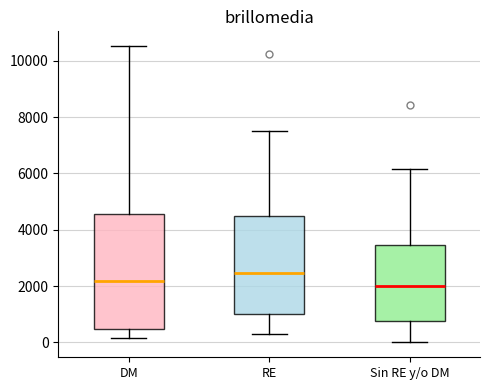

Reading left to right, read every box against the y-axis: the position of its median line, the range the box covers, and the ends of its whiskers. The values are not printed on the chart, so give them approximately, as read against the axis.

DM: median 2200, box 400 to 4600, whiskers 200 to 10600
RE: median 2400, box 1000 to 4400, whiskers 200 to 7600
Sin RE y/o DM: median 2000, box 800 to 3400, whiskers 0 to 6200